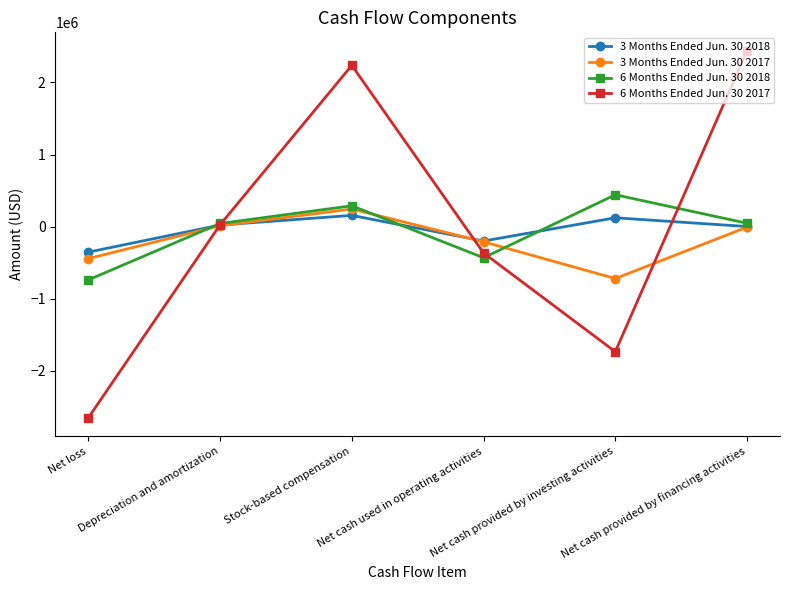

In 6 Months Ended Jun. 30 2017, how many points are higher than both neighbors (excluding endpoints)?

1